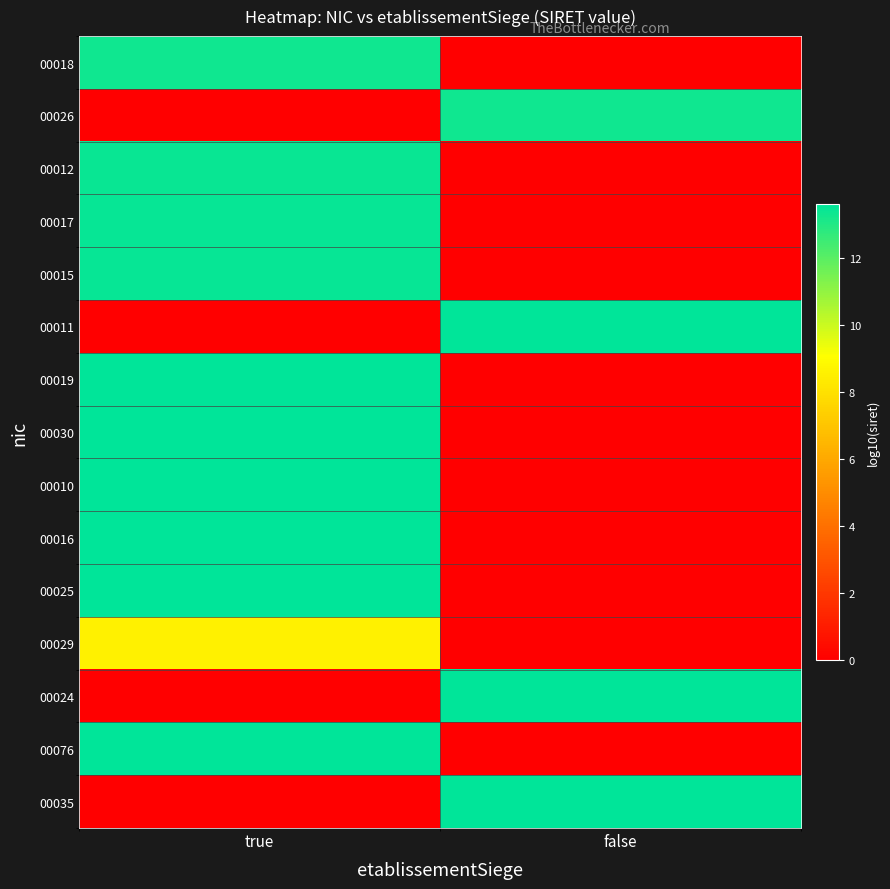

Reading right to left, list all the values displayed in this chart.

00018: false=0.0	true=13.3
00026: false=13.3	true=0.0
00012: false=0.0	true=13.4
00017: false=0.0	true=13.5
00015: false=0.0	true=13.5
00011: false=13.6	true=0.0
00019: false=0.0	true=13.6
00030: false=0.0	true=13.6
00010: false=0.0	true=13.6
00016: false=0.0	true=13.6
00025: false=0.0	true=13.6
00029: false=0.0	true=8.6
00024: false=13.6	true=0.0
00076: false=0.0	true=13.6
00035: false=13.6	true=0.0